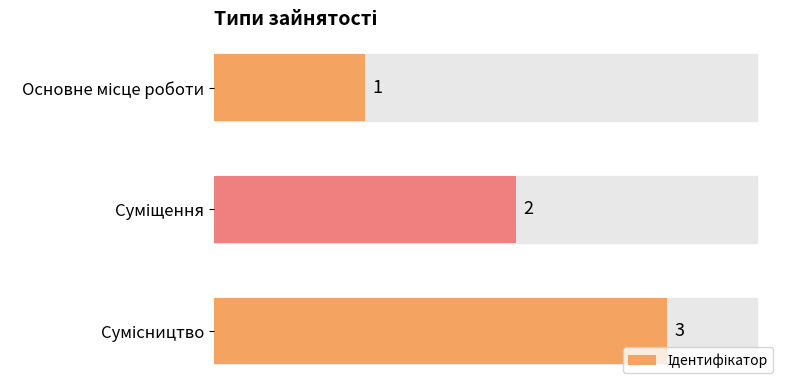

What is the value of the 3rd bar from the top?

3